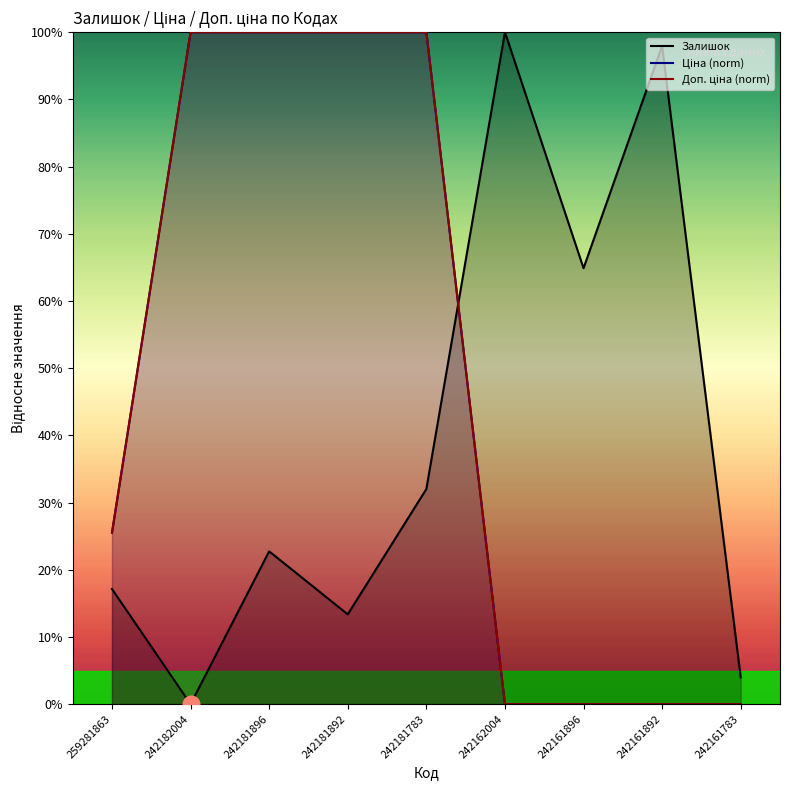

How many values in the Залишок series are below 22?

4